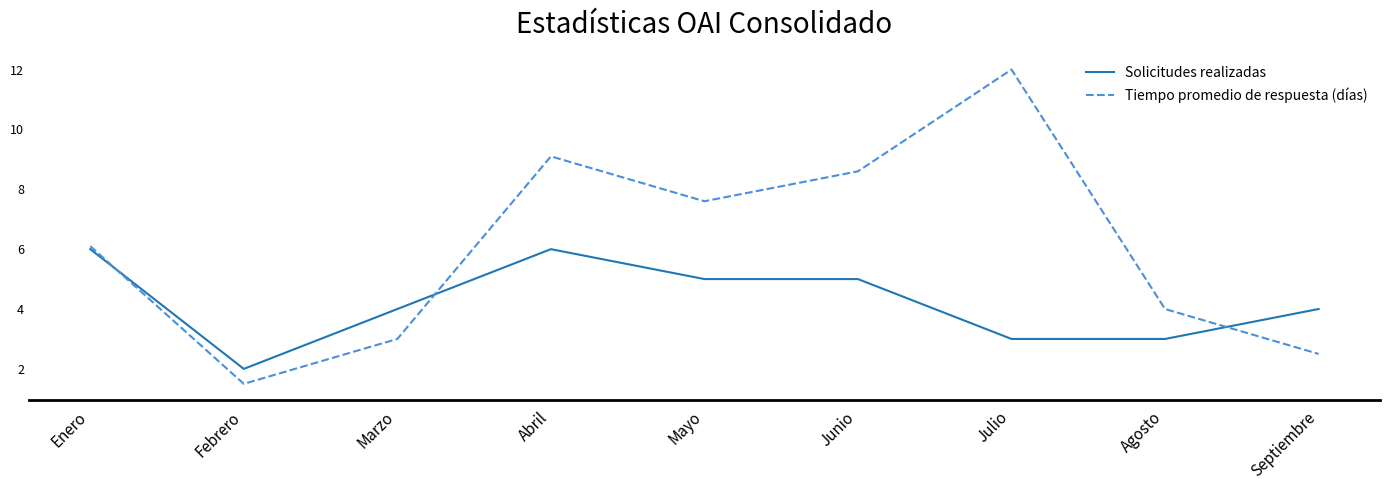

Where is the first local maximum for Tiempo promedio de respuesta (días)?

Abril